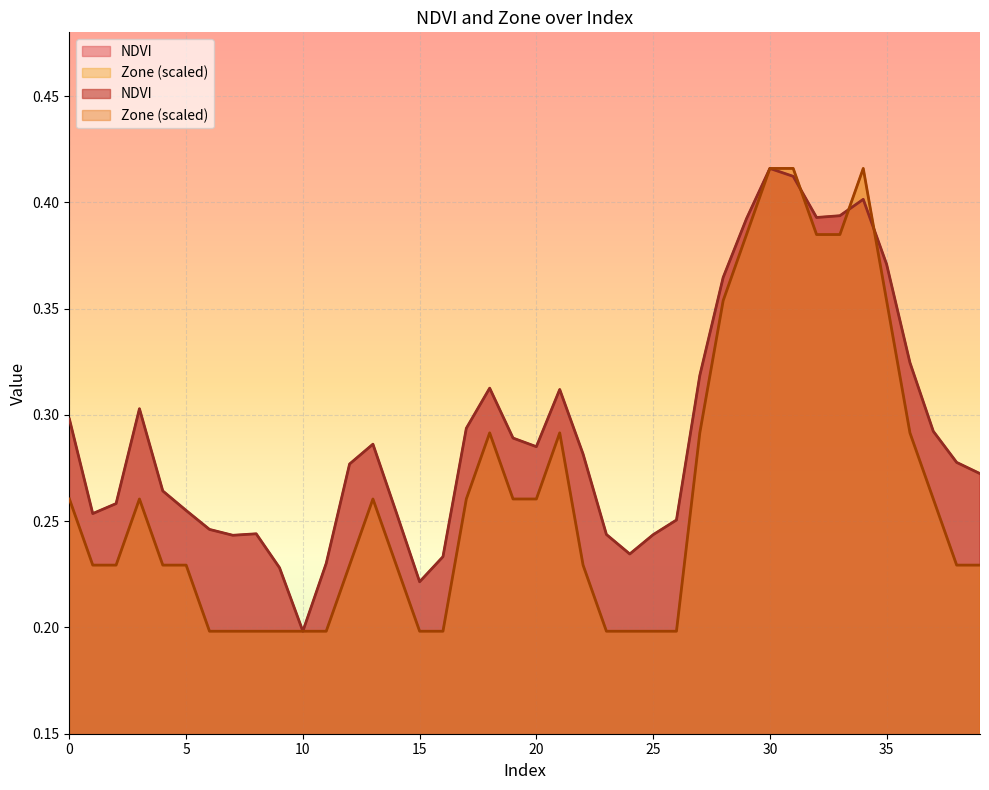

Where is Zone nearest to the value 0?

6